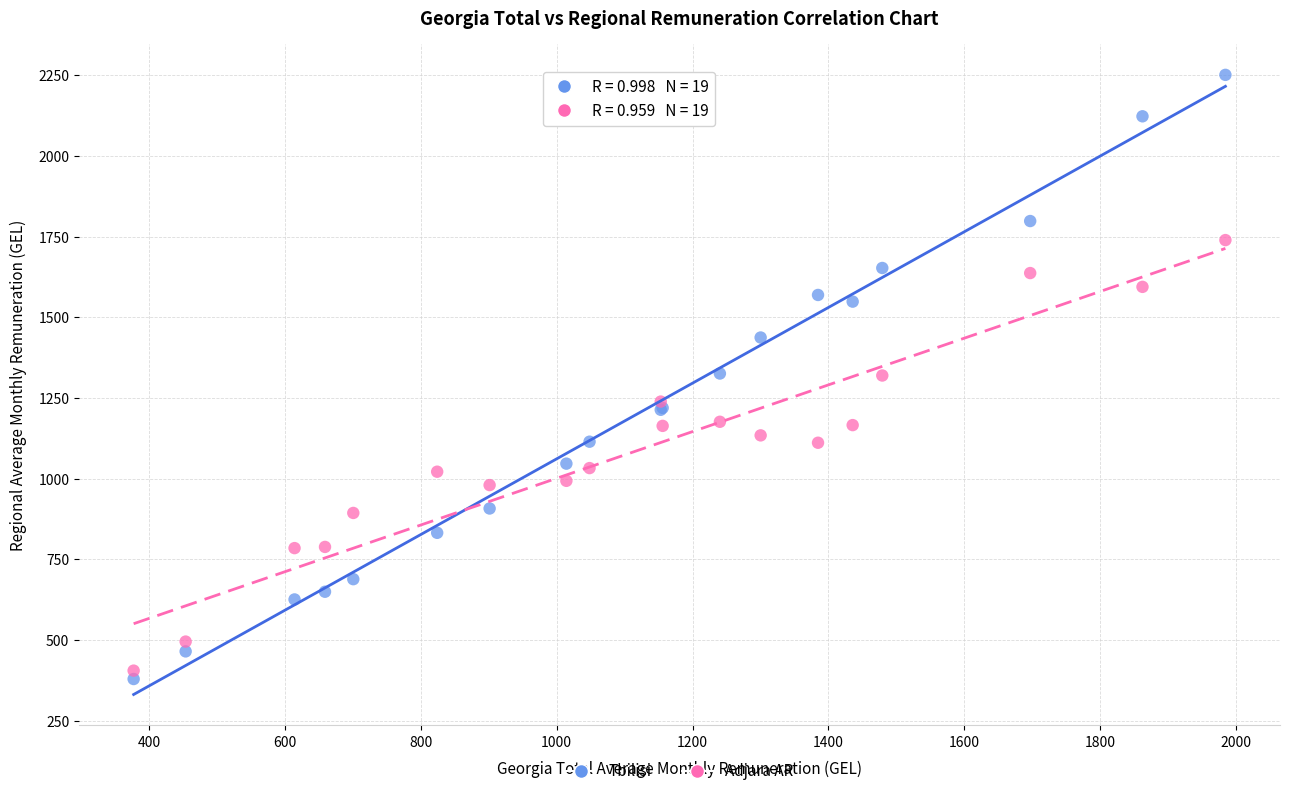

Which series contains the lowest Y value?

Tbilisi